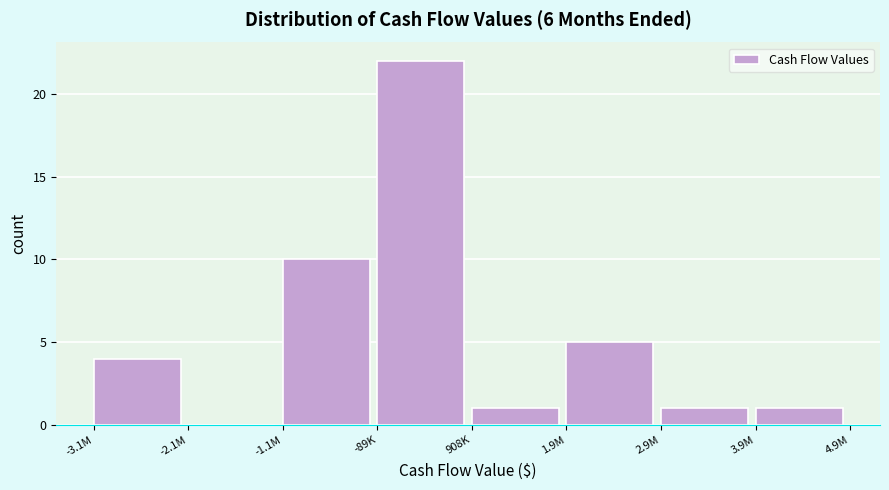

Reading left to right, what are all the values shown in this chart?

-3.1M=4	-2.1M=0	-1.1M=10	-89K=22	908K=1	1.9M=5	2.9M=1	3.9M=1